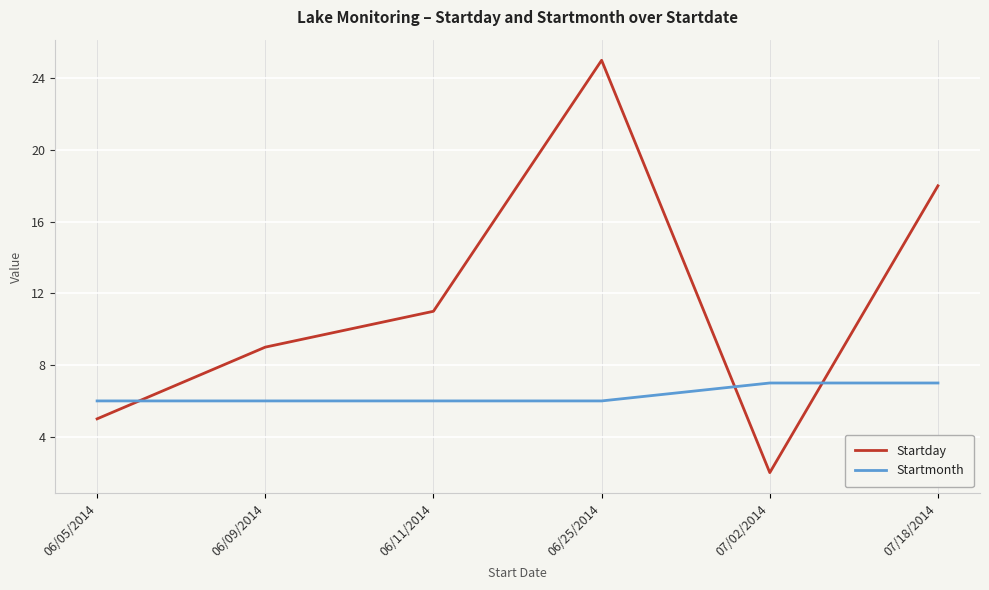

The value of Startday at 06/05/2014 is 2. True or false?

False